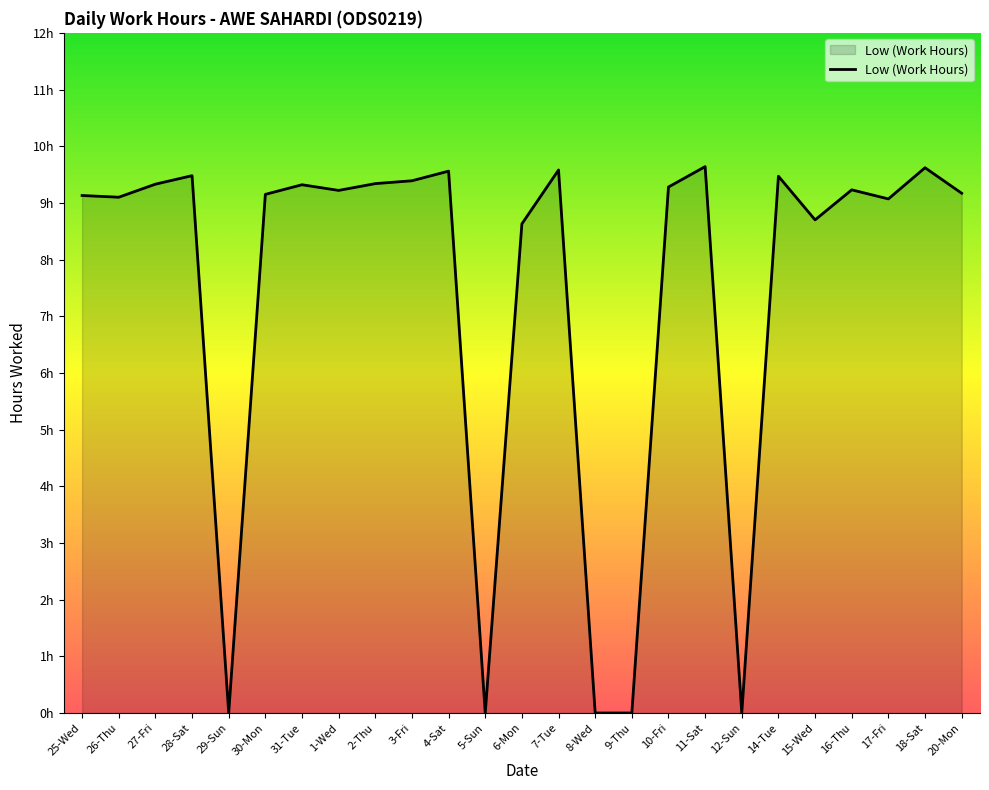

Rank the categories by value from highest to lowest.

11-Sat, 18-Sat, 7-Tue, 4-Sat, 28-Sat, 14-Tue, 3-Fri, 2-Thu, 27-Fri, 31-Tue, 10-Fri, 16-Thu, 1-Wed, 20-Mon, 30-Mon, 25-Wed, 26-Thu, 17-Fri, 15-Wed, 6-Mon, 29-Sun, 5-Sun, 8-Wed, 9-Thu, 12-Sun